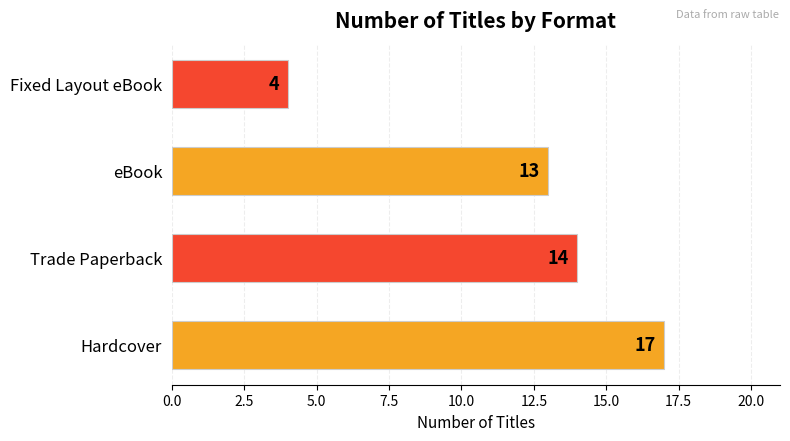

What is the smallest value displayed?

4